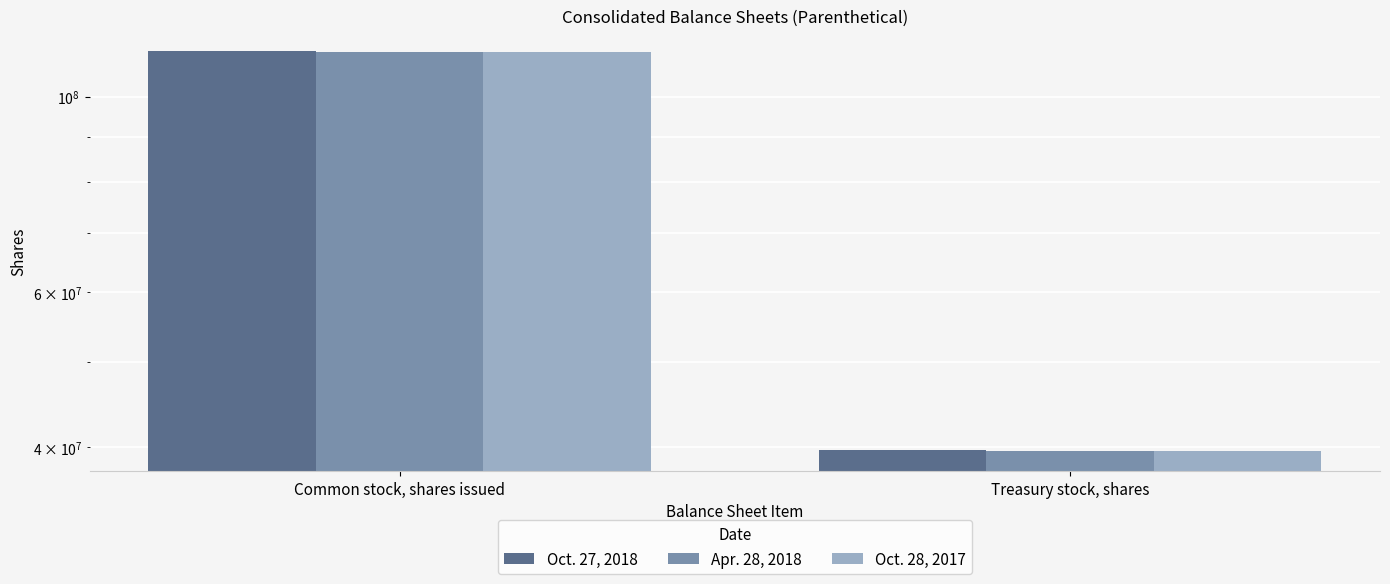

At how many categories does at least one series exceed 80431354?

1